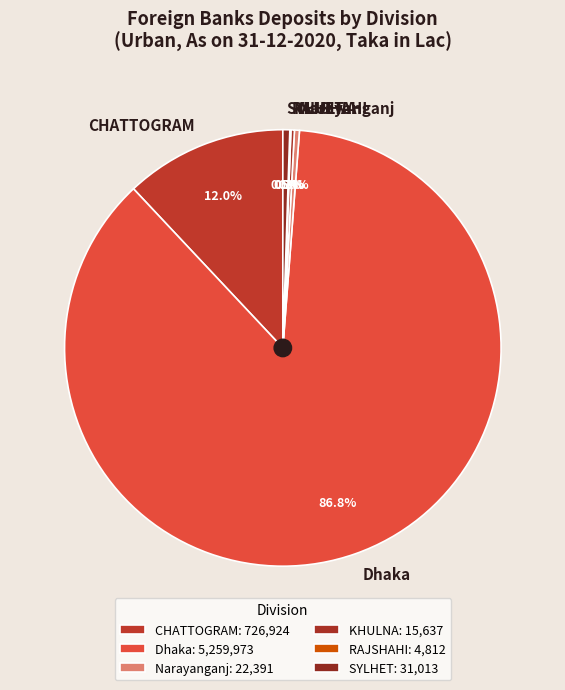

The Narayanganj slice represents 0% of the pie. True or false?

True